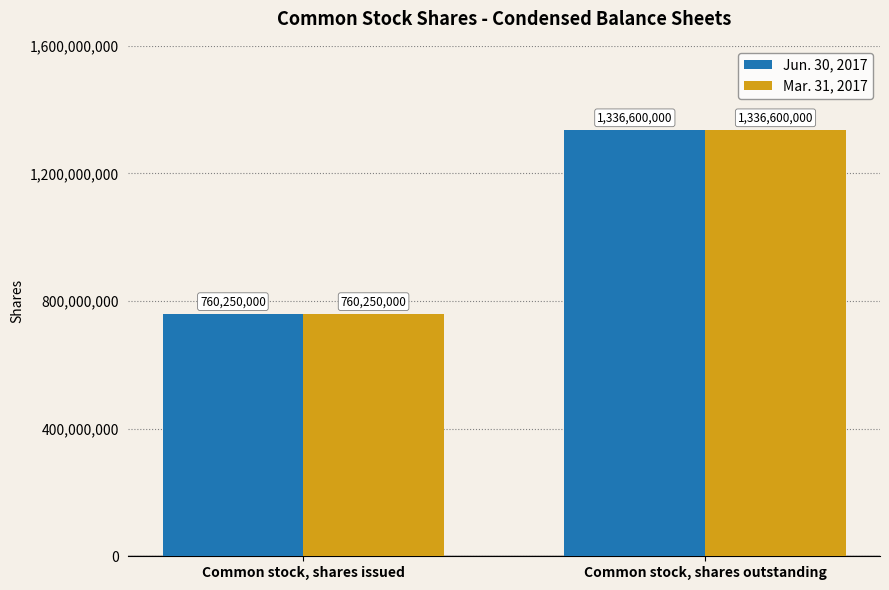

Reading right to left, extract all data points from this chart.

Jun. 30, 2017: 1336600000	760250000
Mar. 31, 2017: 1336600000	760250000